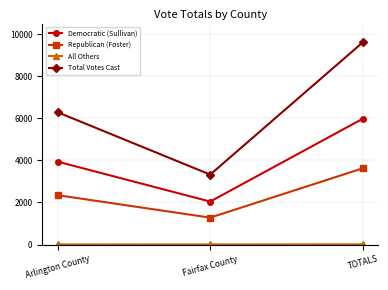

At which category is the sum across all series the highest?

TOTALS